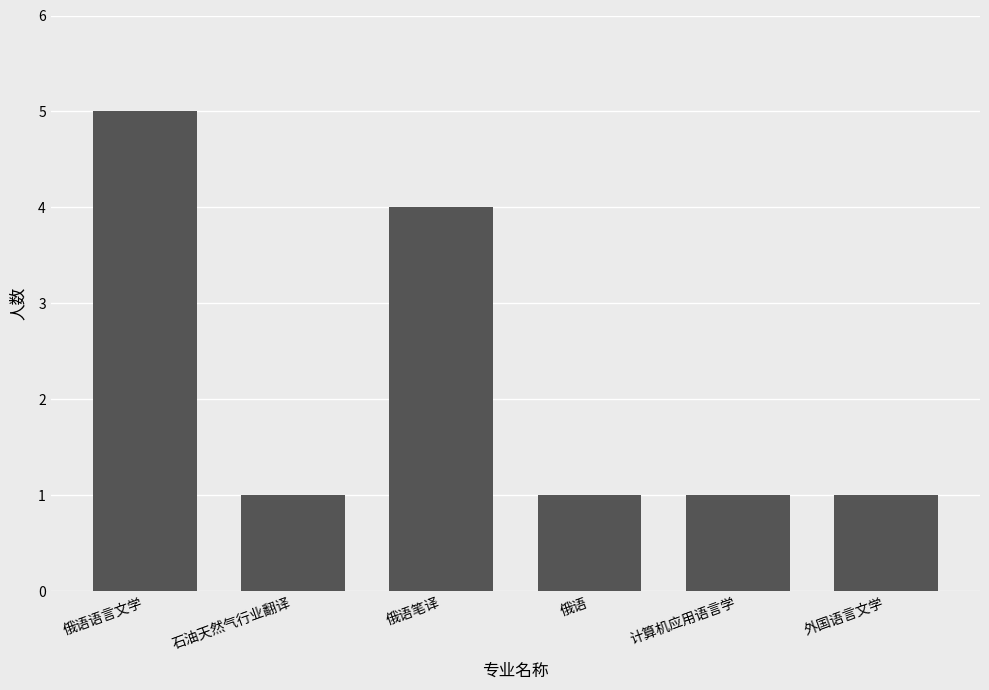

The value at 计算机应用语言学 is 1. True or false?

True